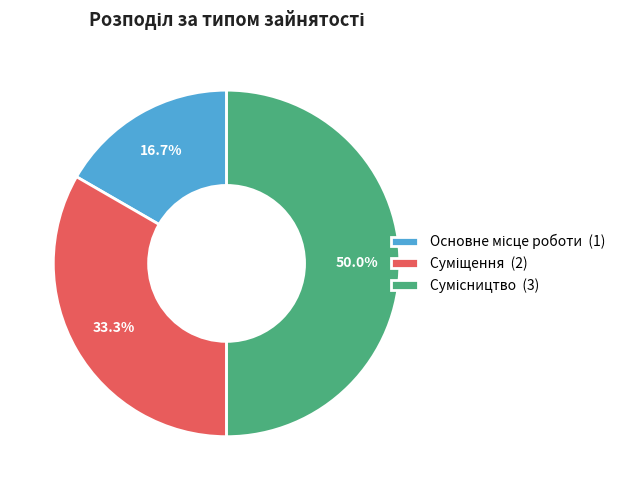

To the nearest percent, what portion does Суміщення represent?

33%